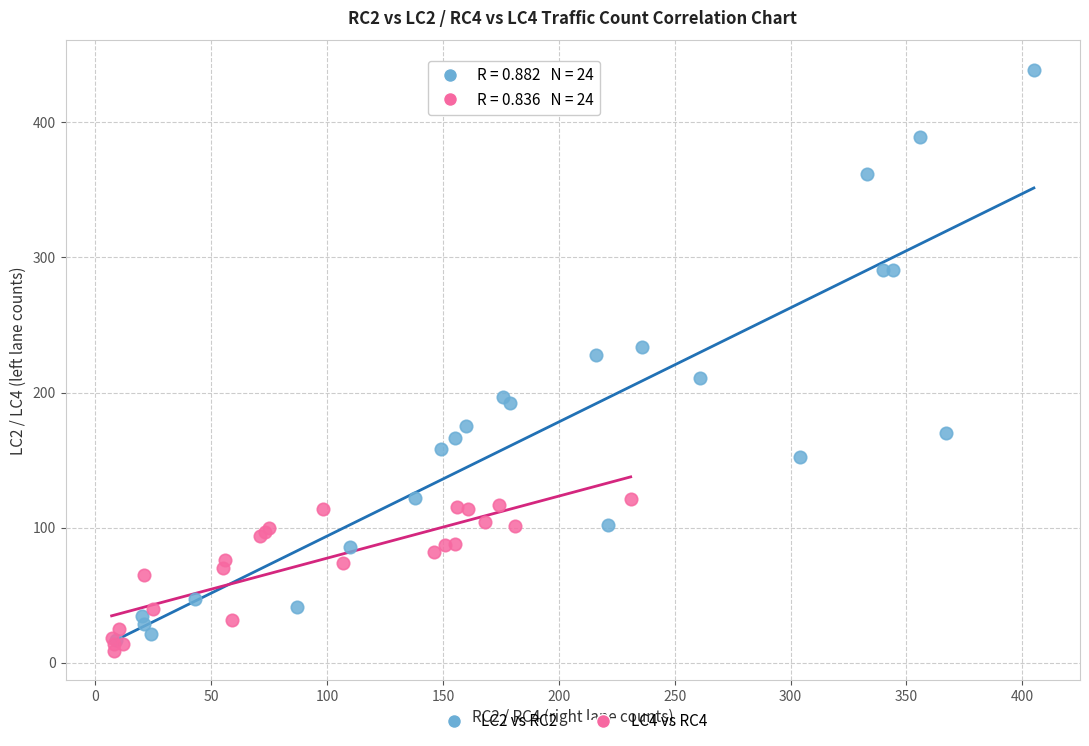

What are all the series names shown in the legend?

LC2 vs RC2, LC4 vs RC4